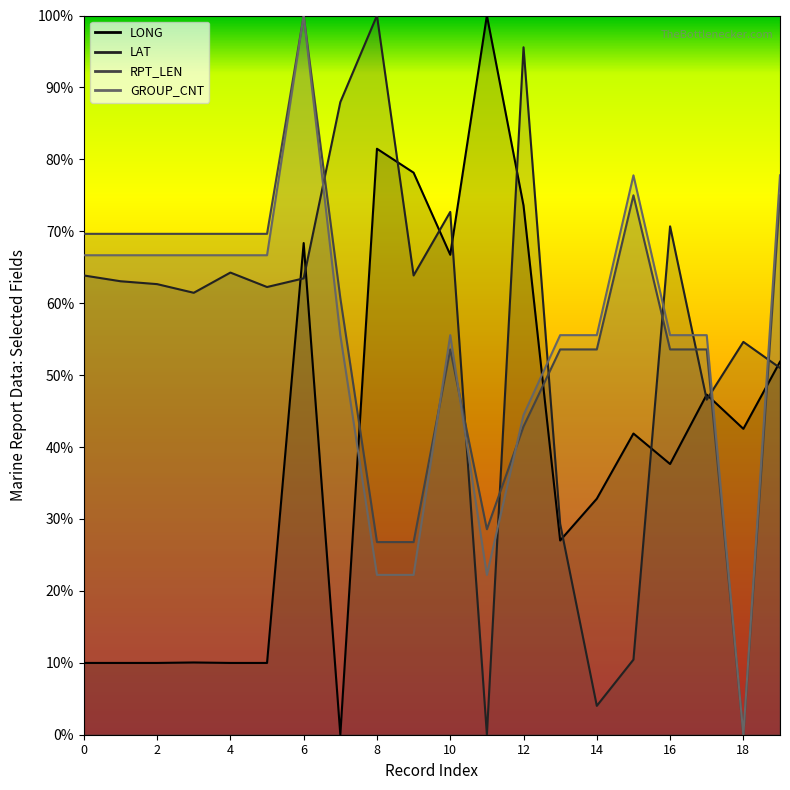

How many distinct data groups are displayed?

4